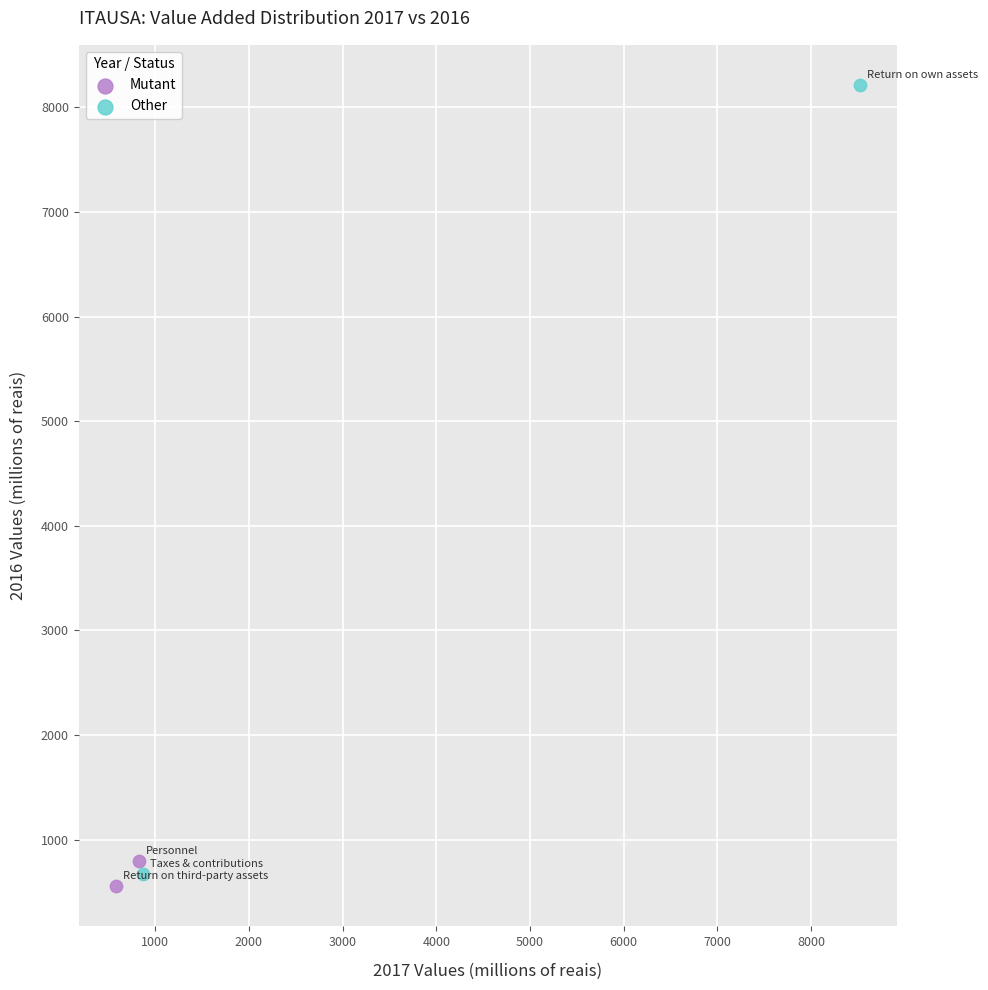

Which series reaches the minimum Y coordinate?

Mutant